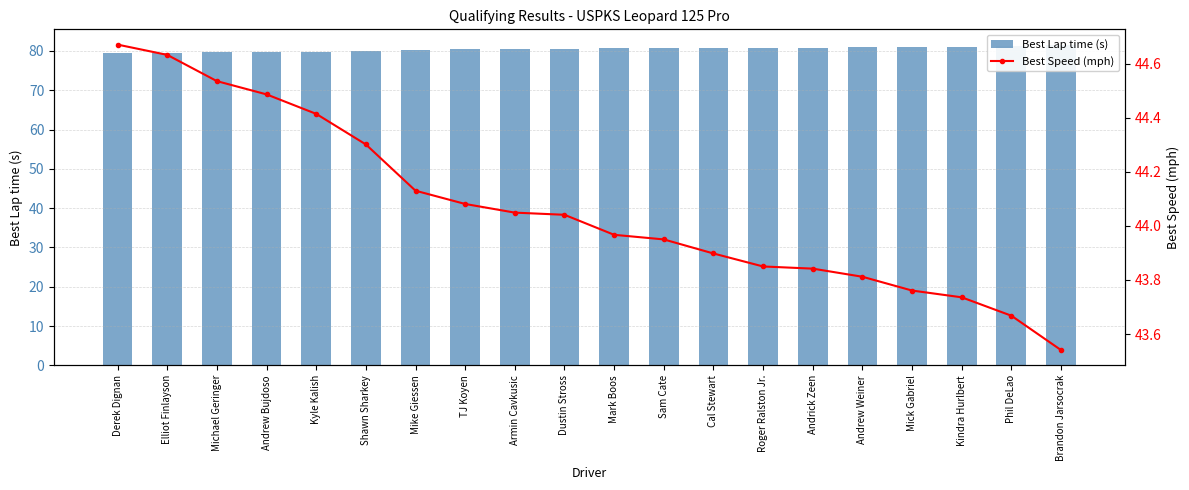

At which label does Best Lap time (s) first exceed 80?

Shawn Sharkey